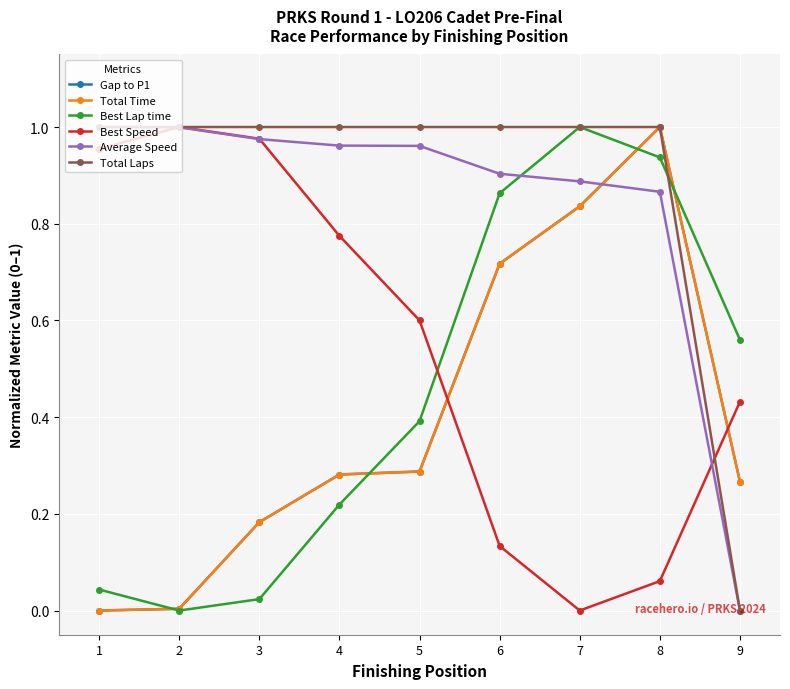

What is the difference between the highest and lowest values at 7?

1.0